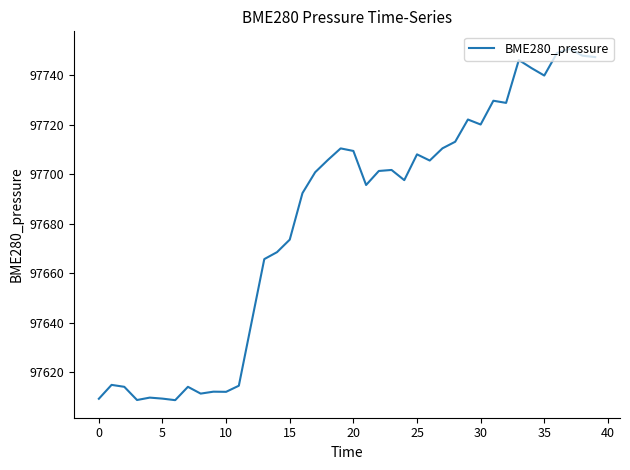

What is the minimum value shown in the chart?

97608.6